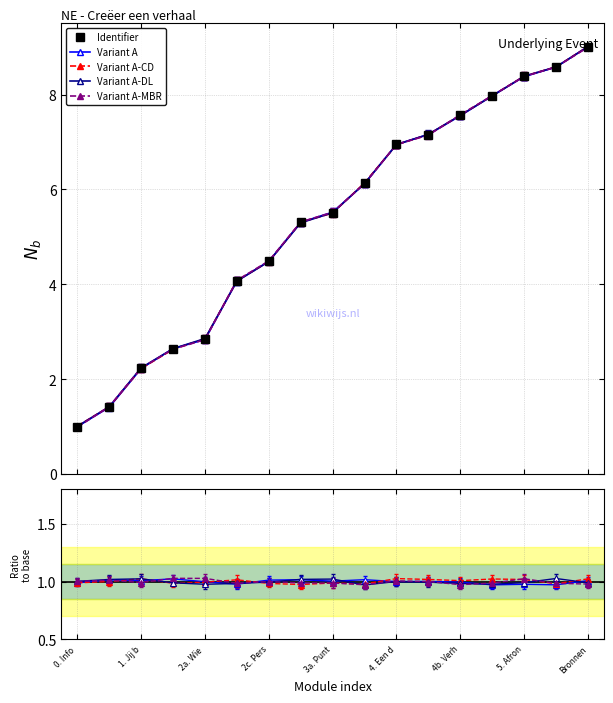

In Variant A-DL, how many points are higher than both neighbors (excluding endpoints)?

4